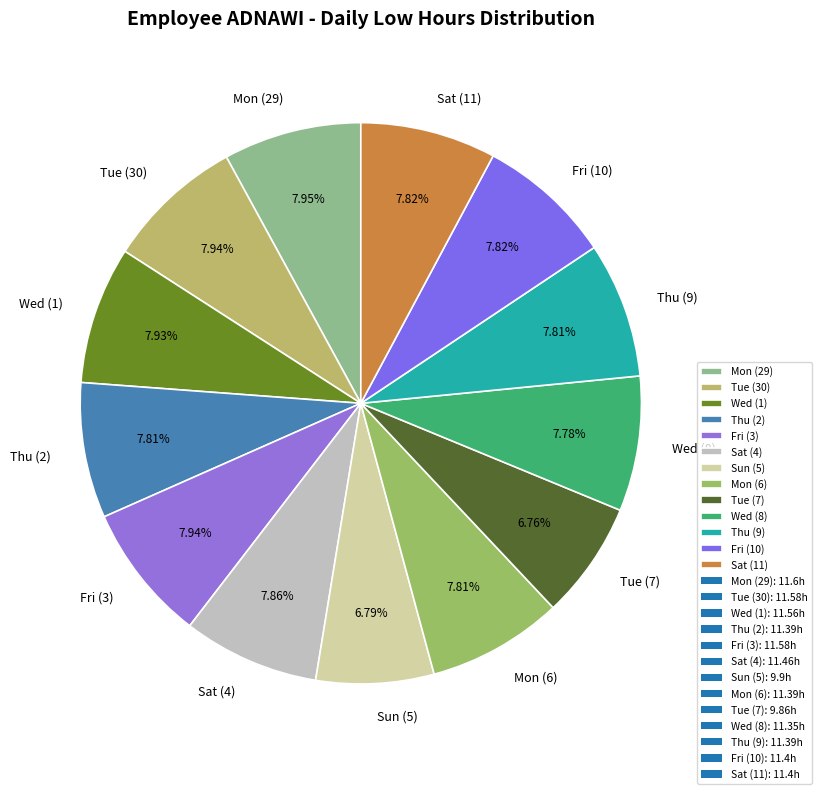

Approximately how many times larger is the value at Tue (30) compared to Sun (5)?

1.2